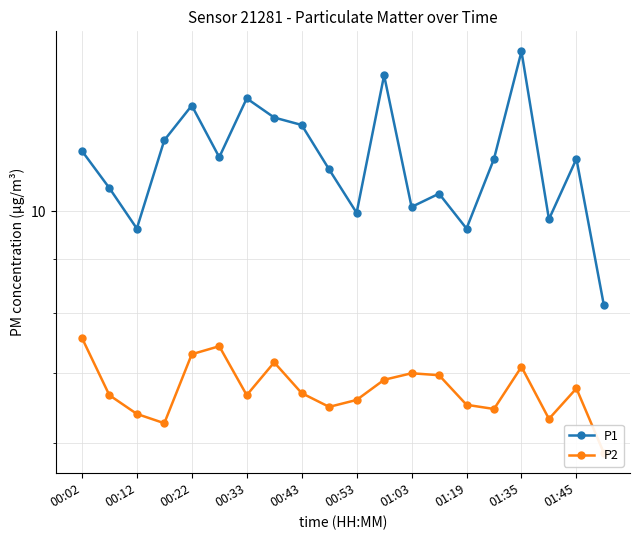

True or false: P2 and P1 cross at least once.

False